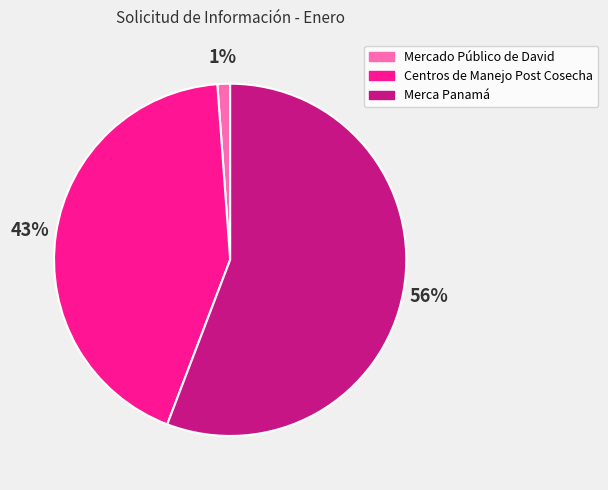

Is the sum of Mercado Público de David and Centros de Manejo Post Cosecha greater than half?

No